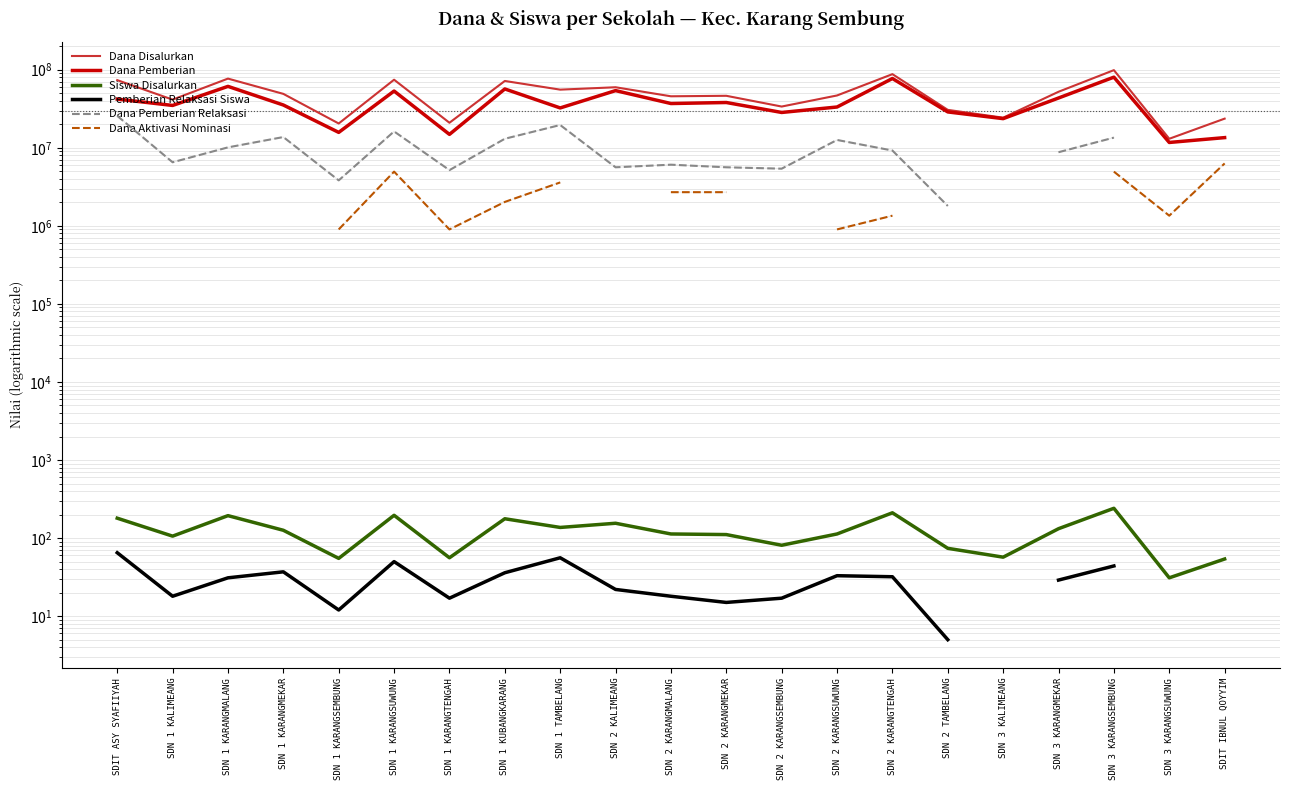

Which label corresponds to the largest value in the chart?

SDN 3 KARANGSEMBUNG